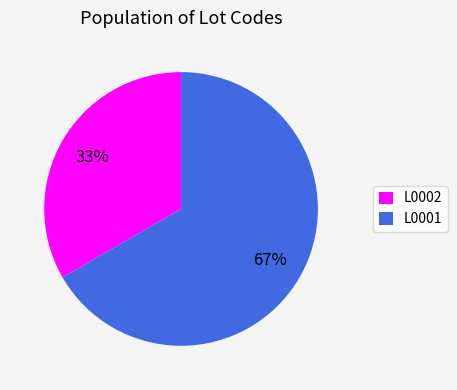

Is it true that L0002 is 33% of the pie?

True